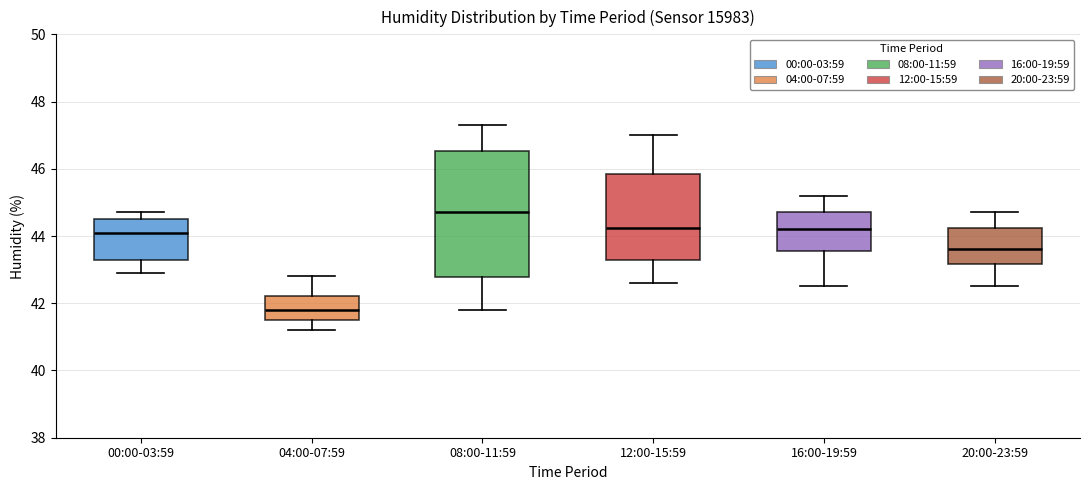

Which box has the lowest median line?

04:00-07:59